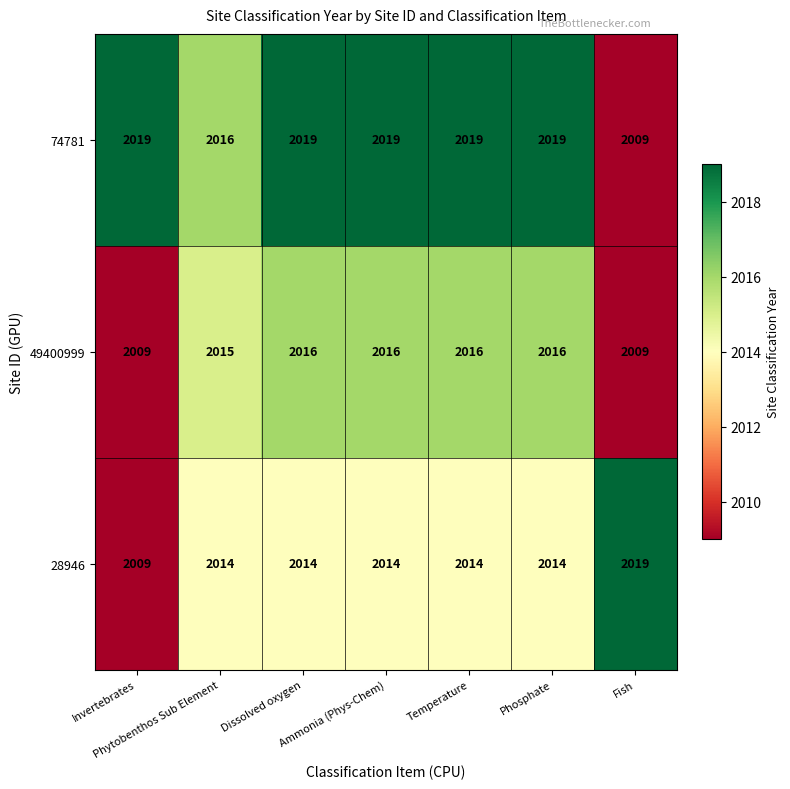

What is the difference between the second highest and minimum values in the 49400999 series?

7